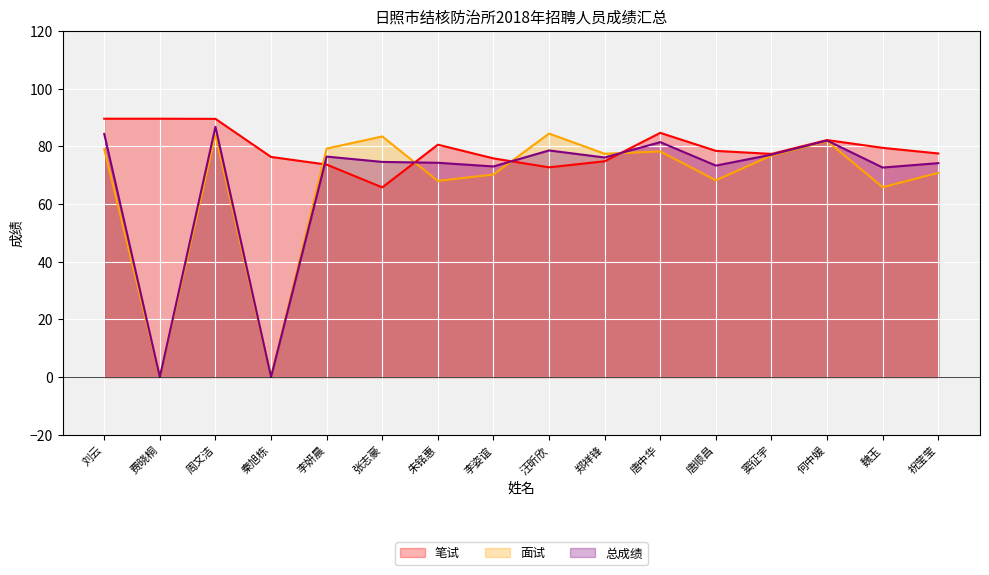

What is the highest value of the 笔试 series?

89.5